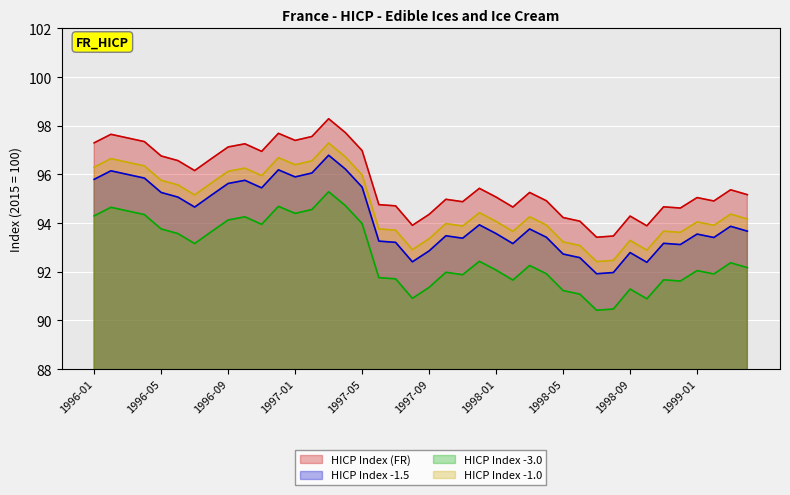

Rank the categories by value from highest to lowest.

1997-03, 1997-04, 1996-12, 1996-02, 1997-02, 1996-03, 1997-01, 1996-04, 1996-01, 1996-10, 1996-09, 1997-05, 1996-11, 1996-05, 1996-08, 1996-06, 1996-07, 1997-12, 1999-03, 1998-03, 1999-04, 1998-01, 1999-01, 1997-10, 1998-04, 1999-02, 1997-11, 1997-06, 1997-07, 1998-11, 1998-02, 1998-12, 1997-09, 1998-09, 1998-05, 1998-06, 1997-08, 1998-10, 1998-08, 1998-07